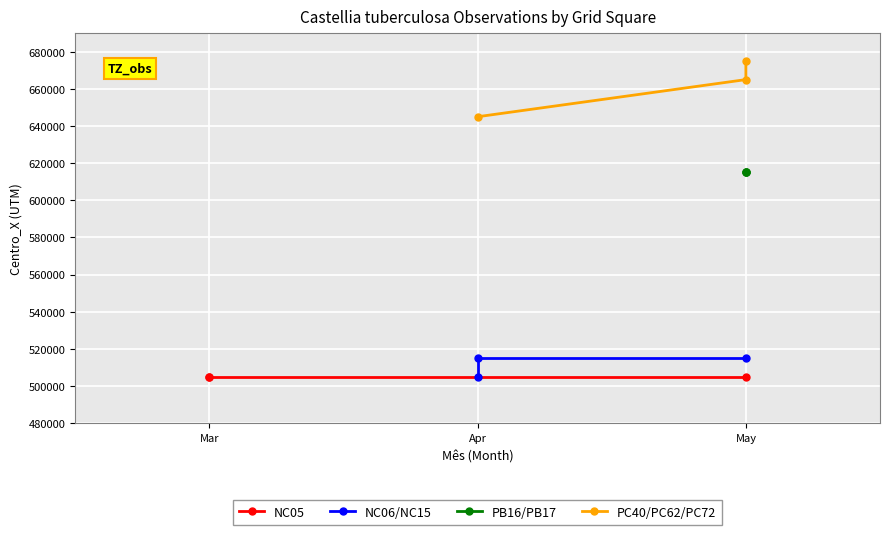

True or false: PC40/PC62/PC72 has a value of 1188406 at May.

False